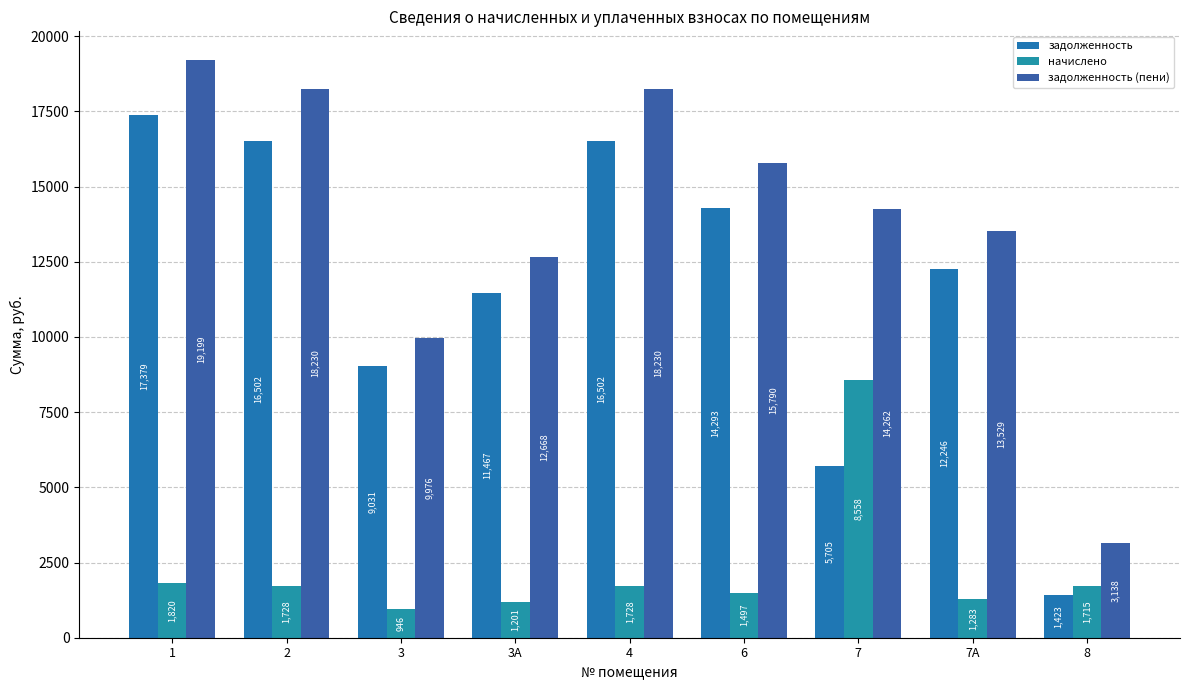

List the series in order of their peak value, highest first.

задолженность (пени), задолженность, начислено